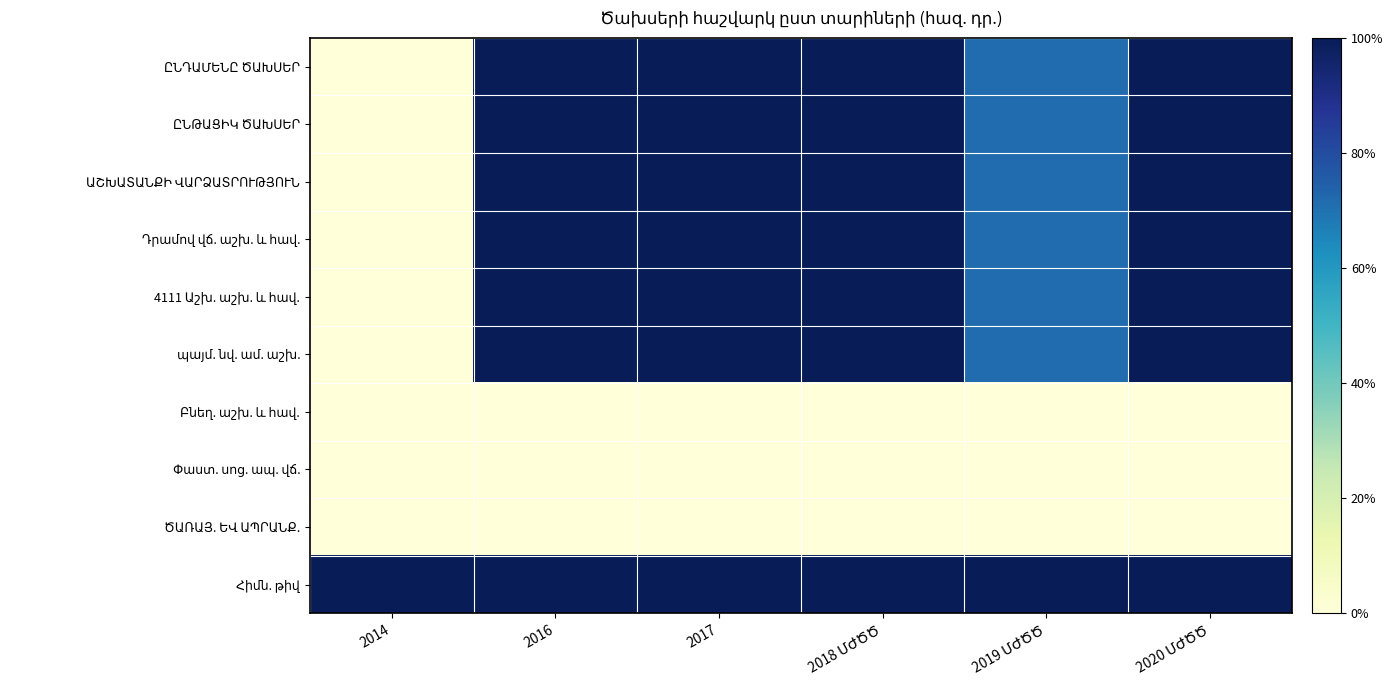

How many distinct data groups are displayed?

10